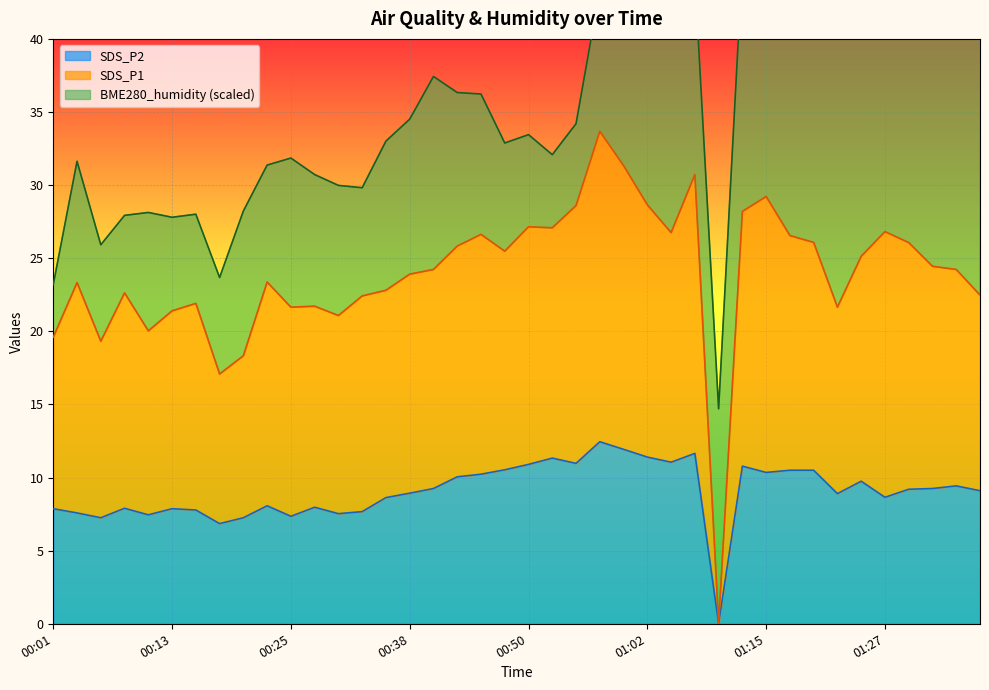

What is the difference between the maximum and minimum values in the SDS_P2 series?

12.4